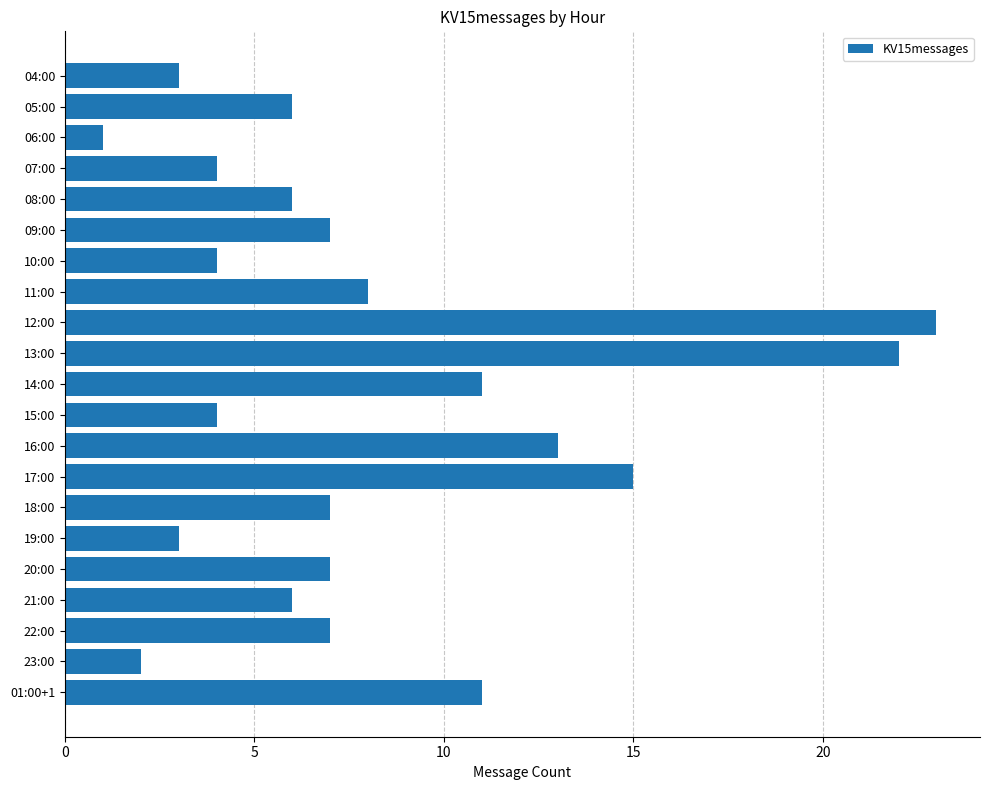

At which category does the chart reach its peak across all series?

12:00